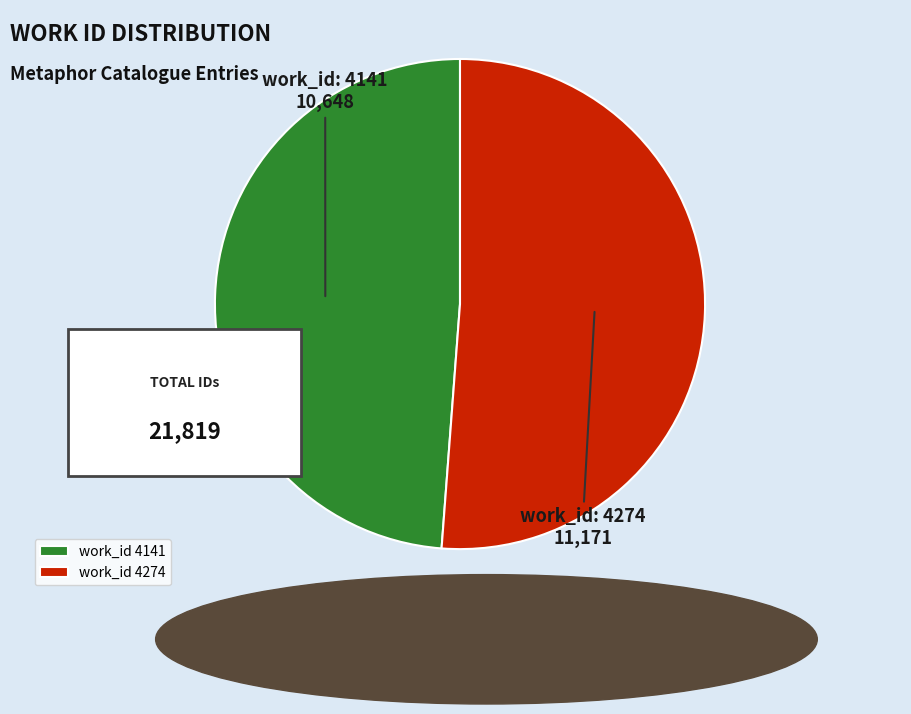

Which category has the biggest portion of the pie?

4274